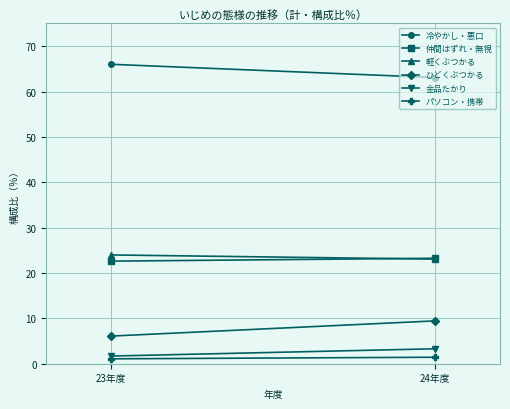

Reading right to left, what are all the values shown in this chart?

冷やかし・悪口: 63.1	66.0
仲間はずれ・無視: 23.2	22.6
軽くぶつかる: 23.1	24.0
ひどくぶつかる: 9.4	6.1
金品たかり: 3.3	1.7
パソコン・携帯: 1.4	1.1